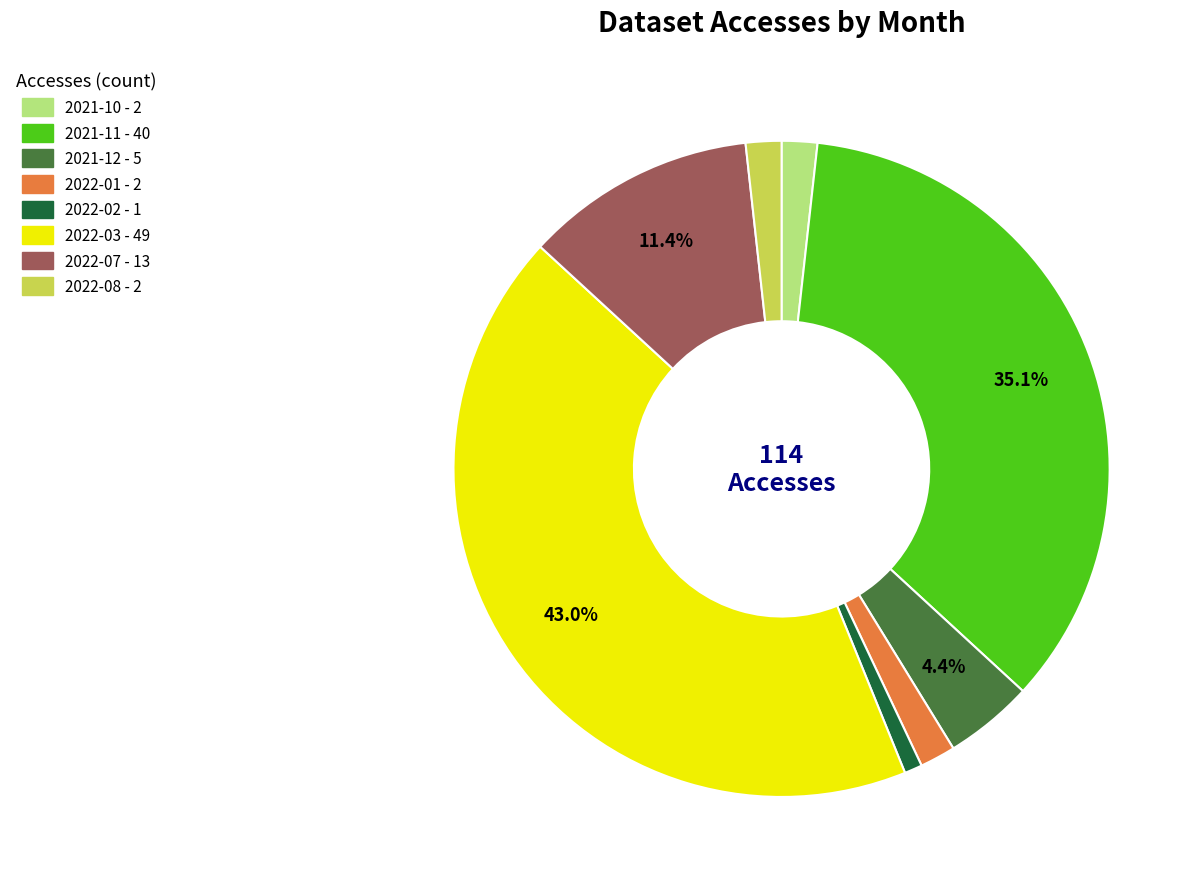

To the nearest percent, what is the average slice percentage?

12%